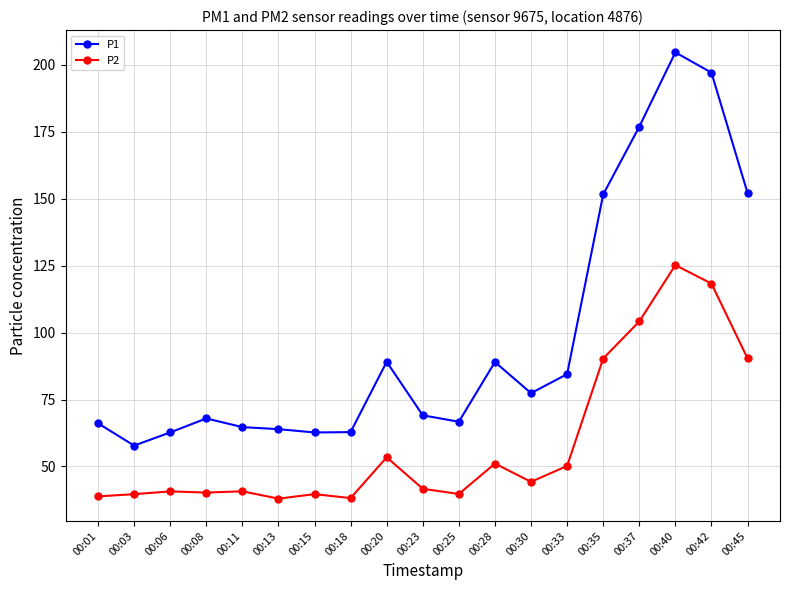

True or false: P2 has more than 2 interior local peaks.

True